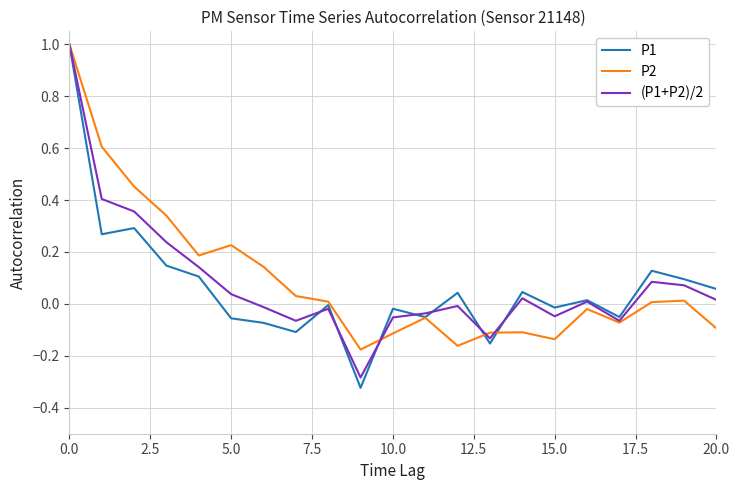

Which series has the largest range (max minus min)?

P1